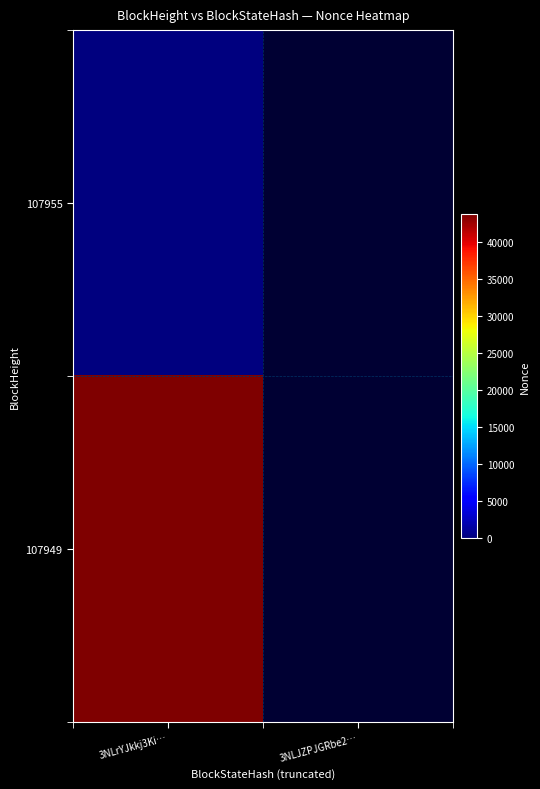

At how many categories does at least one series exceed 40182?

1